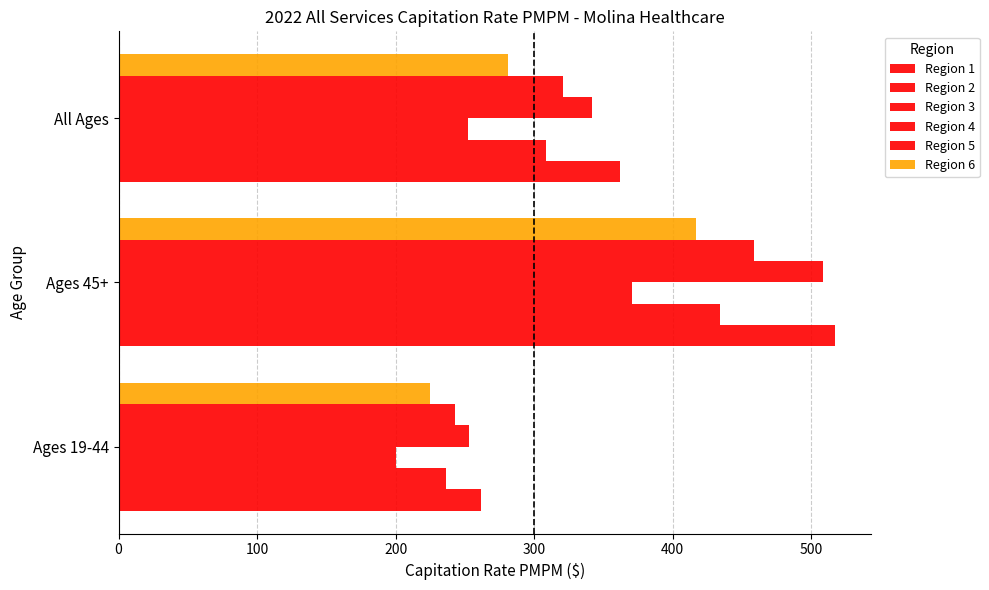

What is the difference between the maximum and second lowest values in the Region 1 series?

155.3